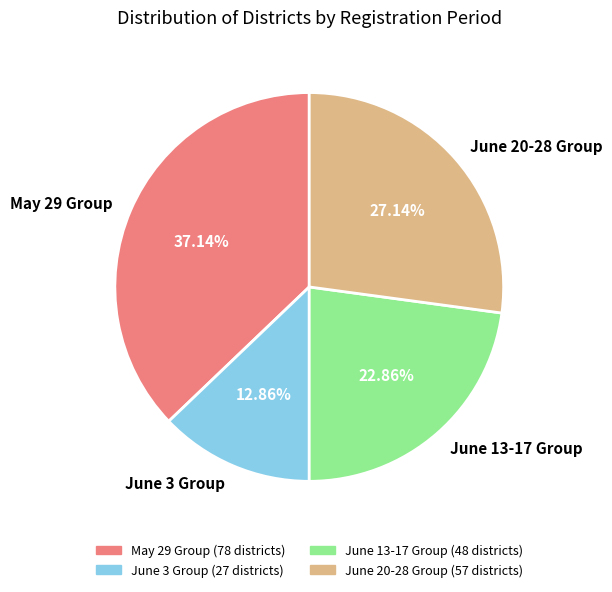

Is there a majority slice in this chart?

No